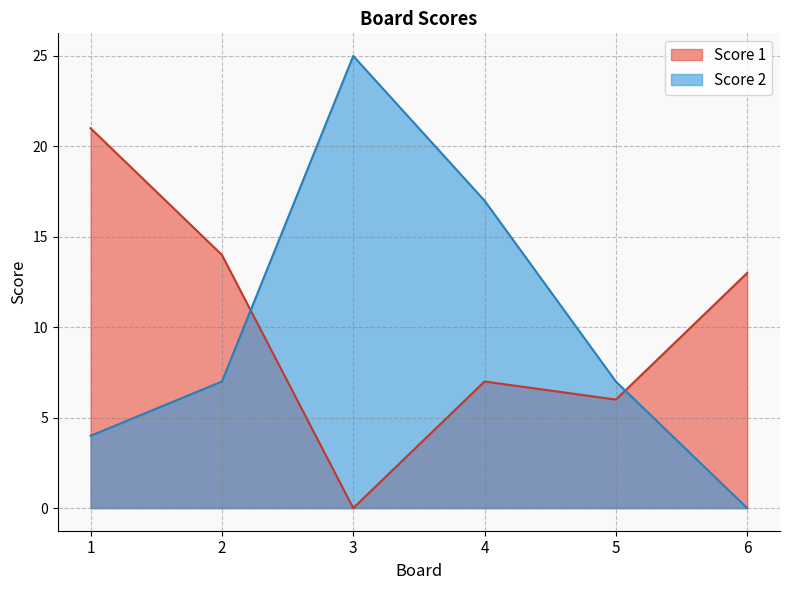

What is the difference between the maximum and minimum values in the Score 2 series?

25